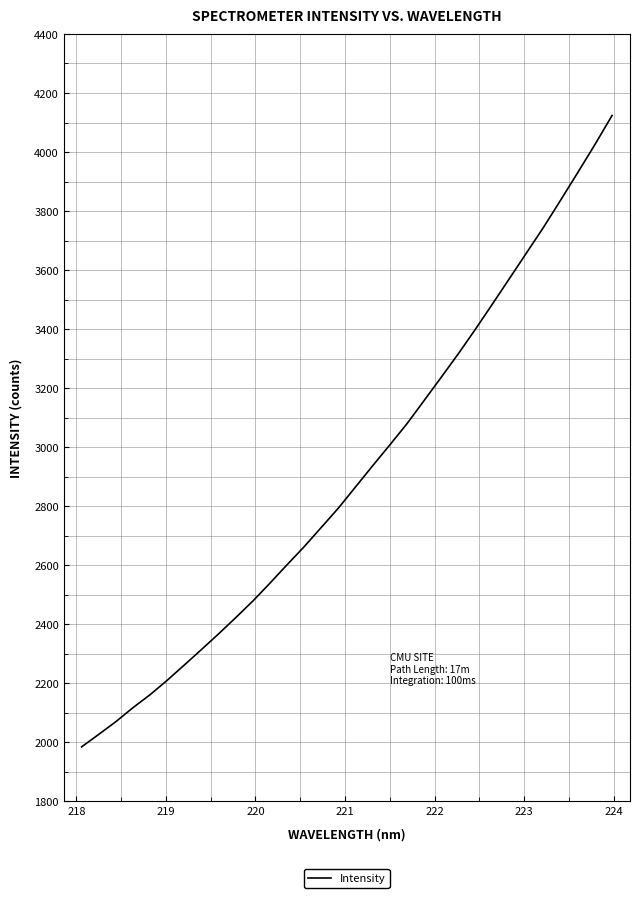

What is the minimum value shown in the chart?

1985.0